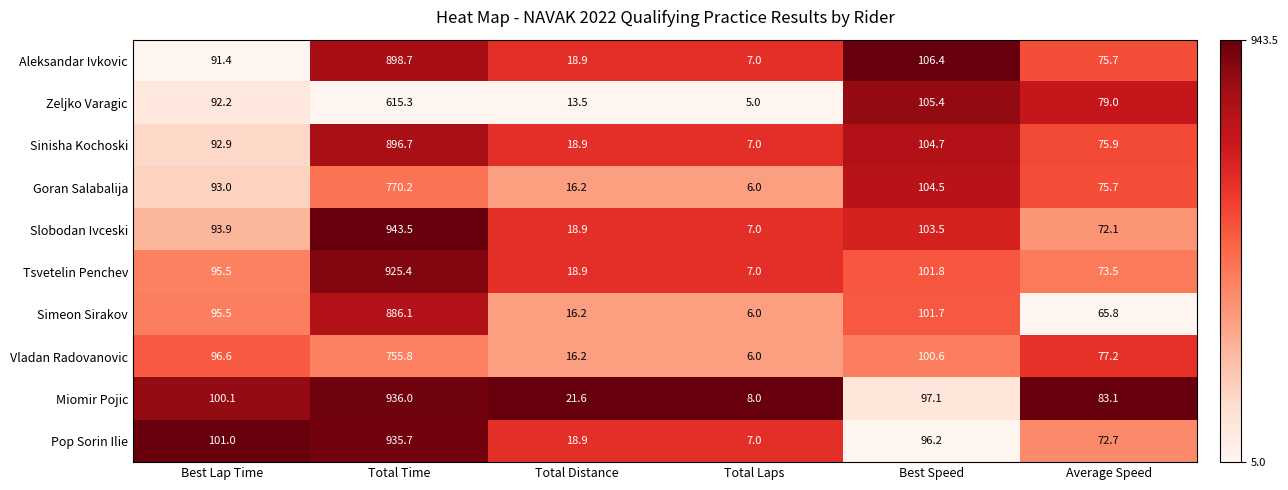

Is it true that Sinisha Kochoski equals 92.9 at Best Lap Time?

True